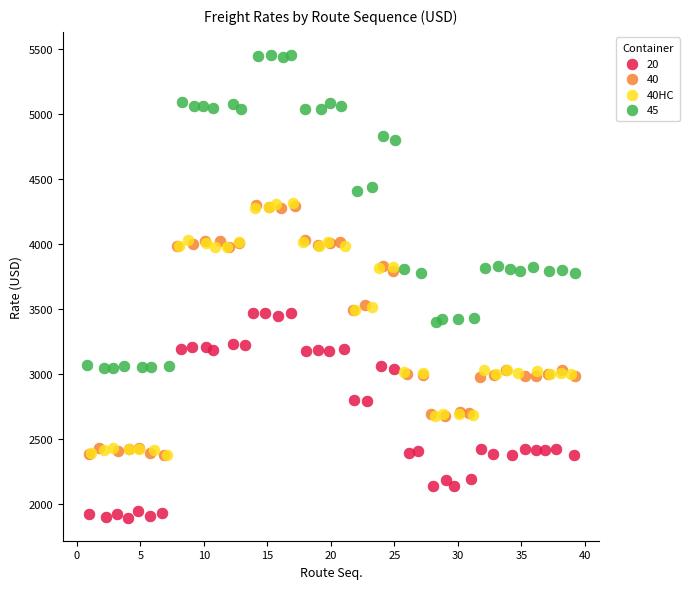

Which series has the largest Y range (max minus min)?

45